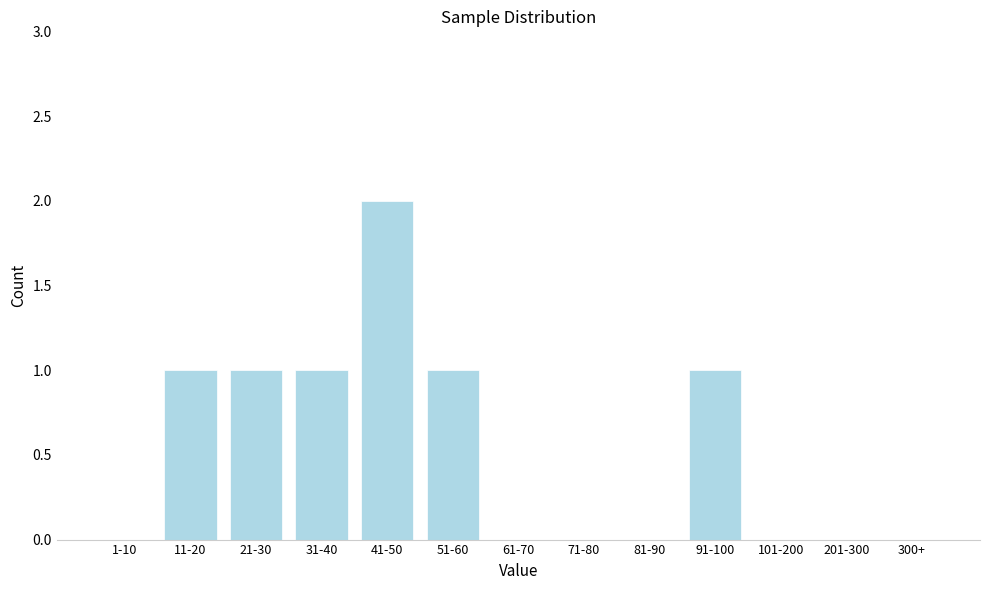

Reading left to right, transcribe all the data shown in this chart.

1-10=0	11-20=1	21-30=1	31-40=1	41-50=2	51-60=1	61-70=0	71-80=0	81-90=0	91-100=1	101-200=0	201-300=0	300+=0